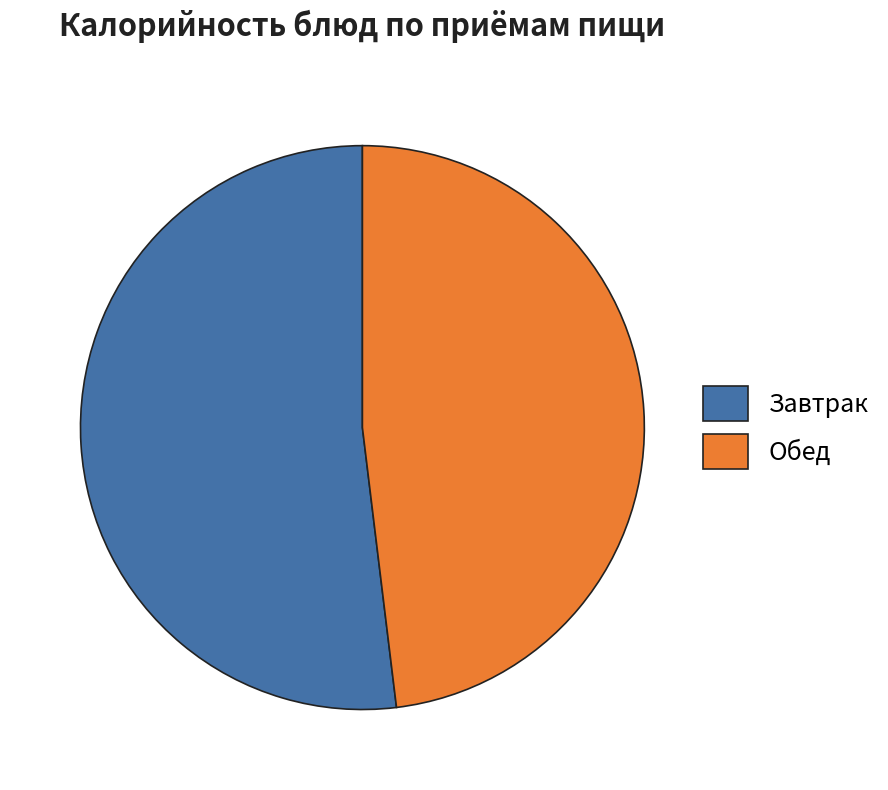

Rank the categories by value from highest to lowest.

Завтрак, Обед